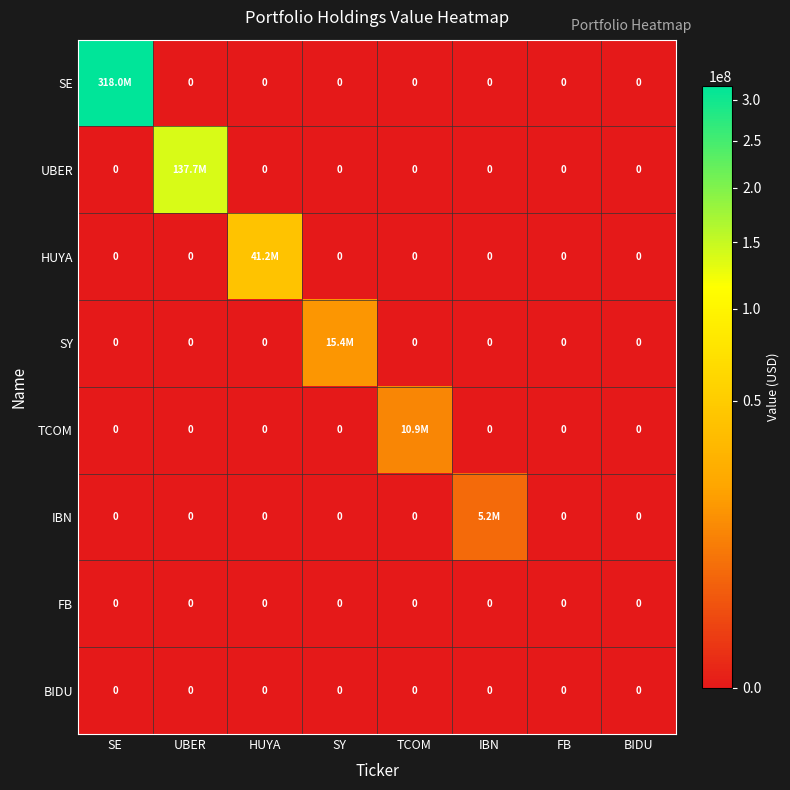

The value of BIDU at FB is 0. True or false?

True